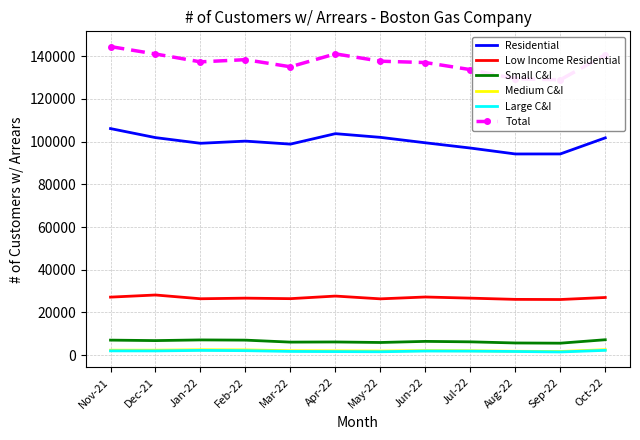

At which category is the sum across all series the highest?

Nov-21